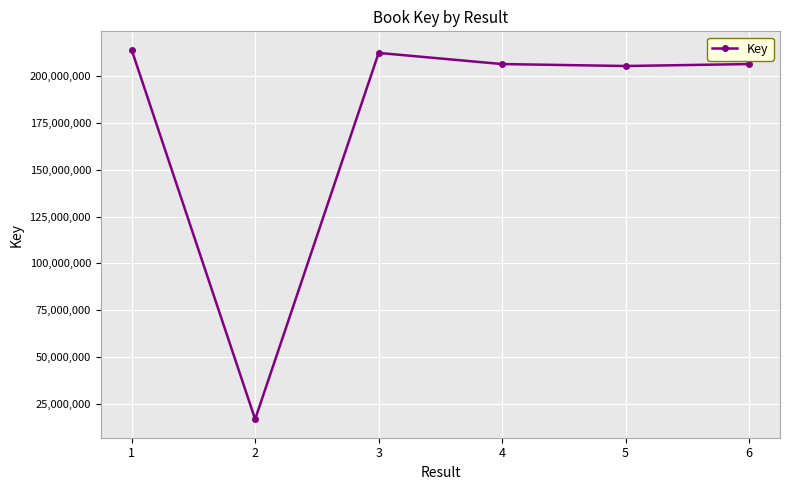

How many values are below 206496393?

3